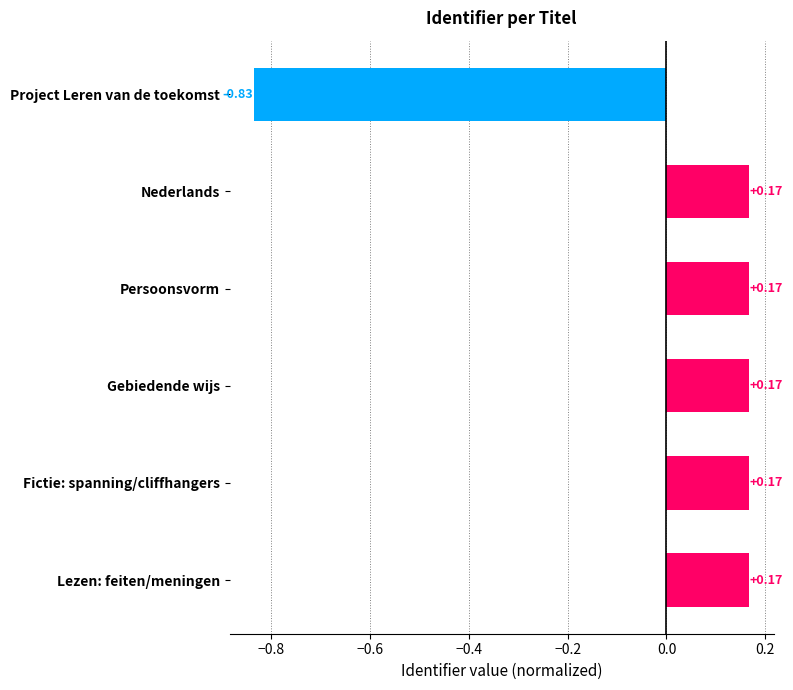

What is the difference between the second highest and minimum values?

1.0